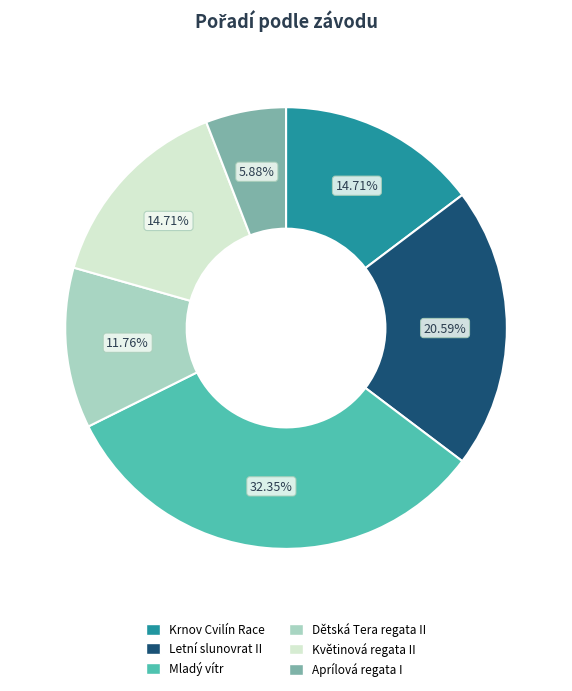

Approximately how many times larger is the value at Dětská Tera regata II compared to Květinová regata II?

0.8